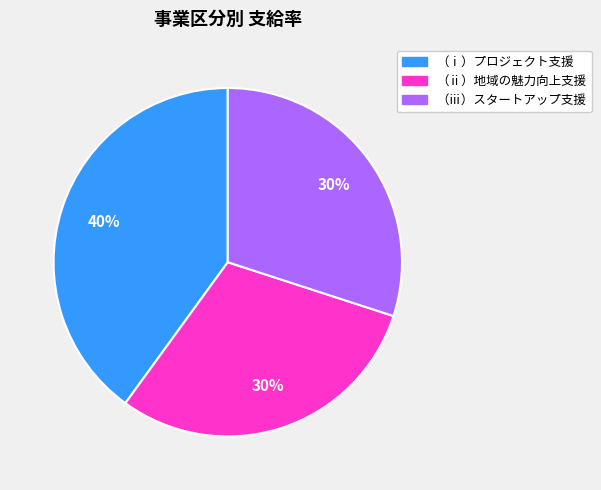

To the nearest percent, what is the average slice percentage?

33%